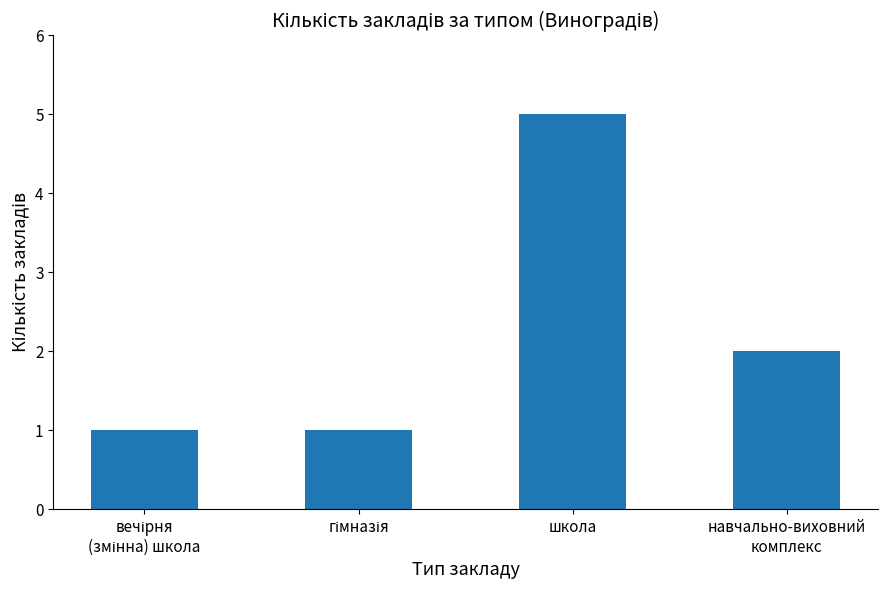

What is the difference between the maximum and minimum values?

4